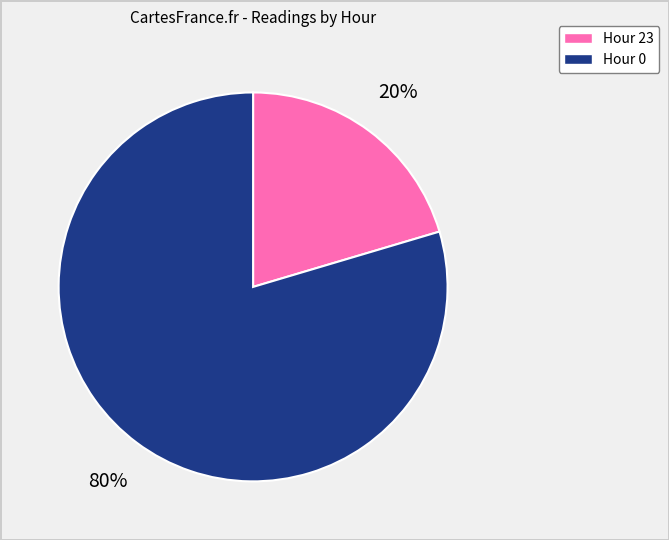

What is the largest slice in the pie chart?

Hour 0